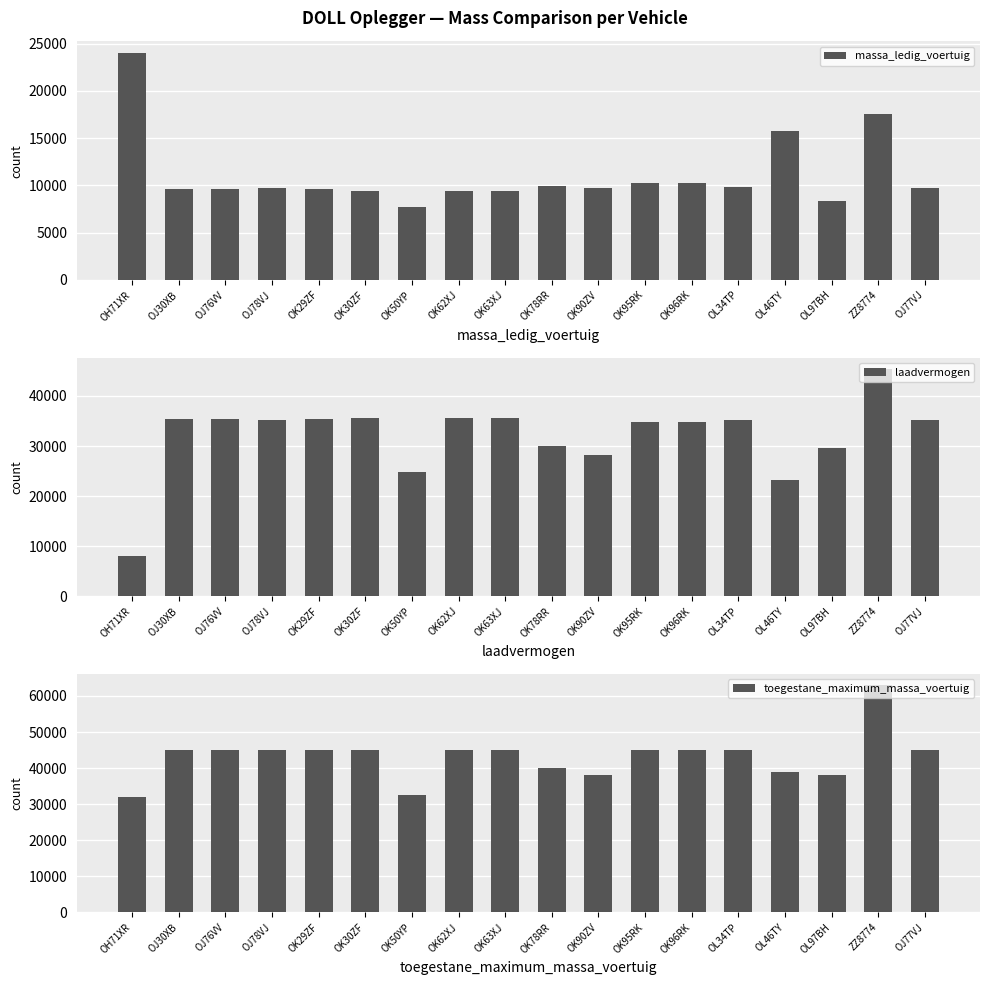

What is the approximate value of laadvermogen at OK95RK, to the nearest 100?

34800